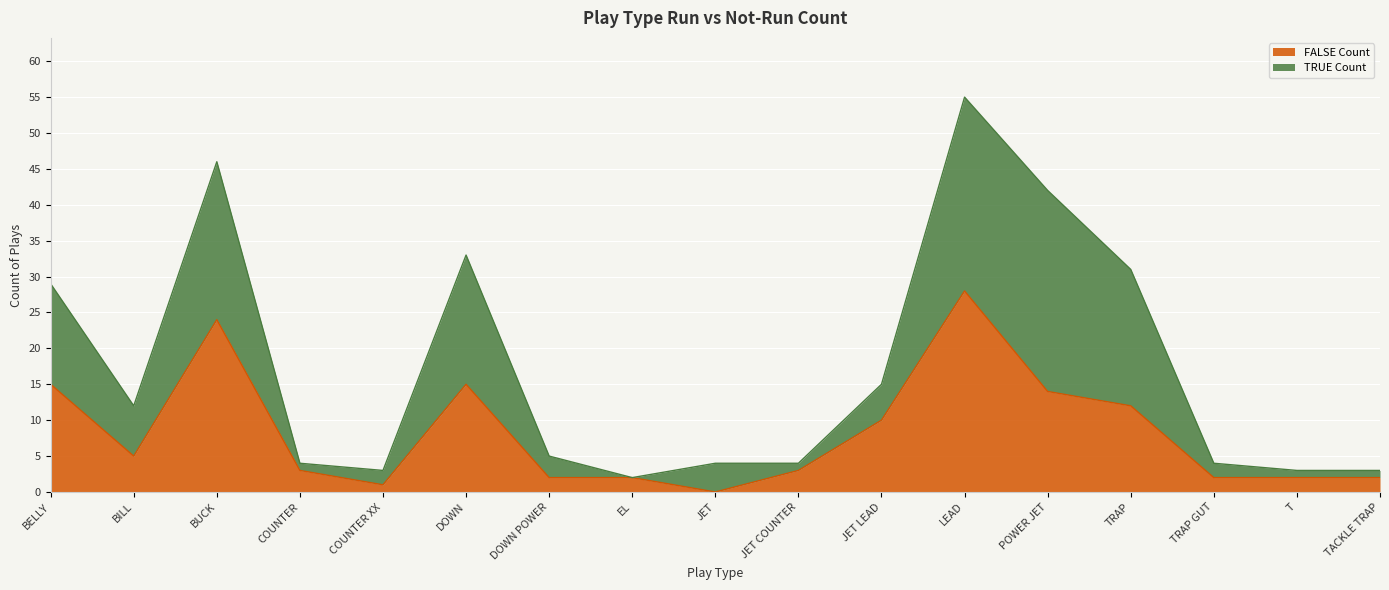

Reading left to right, list all the values displayed in this chart.

BELLY=15	BILL=5	BUCK=24	COUNTER=3	COUNTER XX=1	DOWN=15	DOWN POWER=2	EL=2	JET=0	JET COUNTER=3	JET LEAD=10	LEAD=28	POWER JET=14	TRAP=12	TRAP GUT=2	T=2	TACKLE TRAP=2